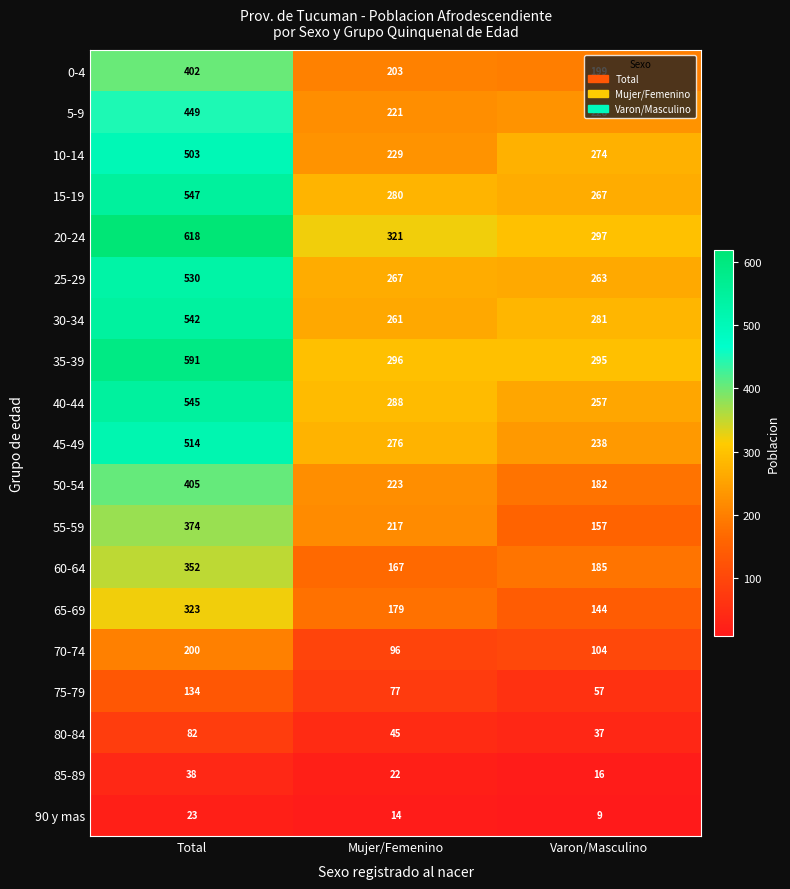

What is the smallest value displayed?

9